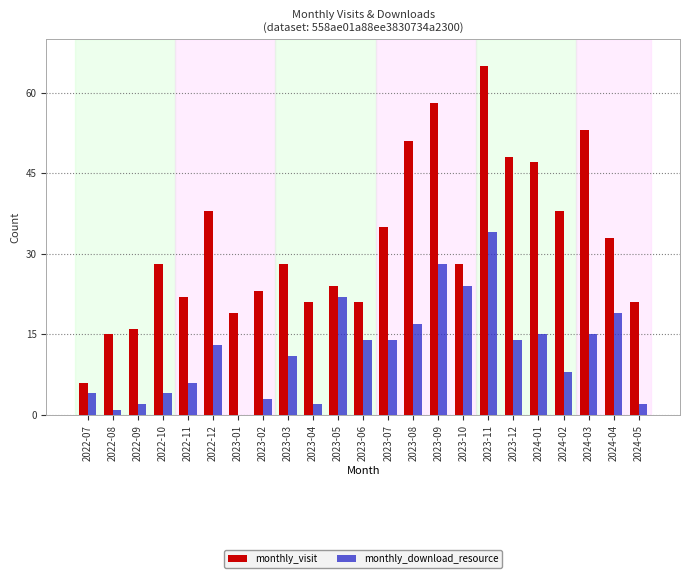

The monthly_visit series shows 28 at 2023-10. True or false?

True